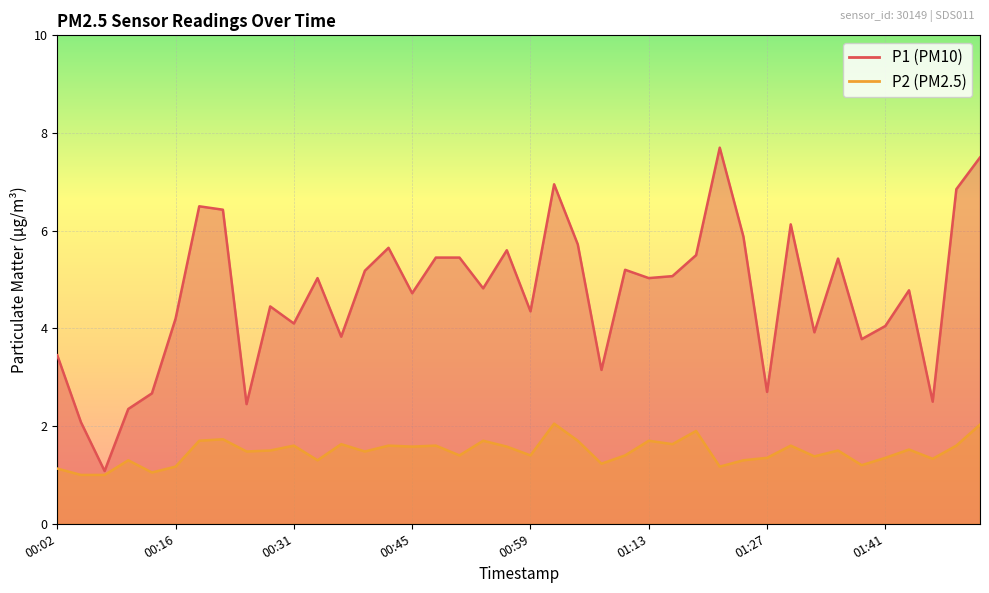

What is the difference between the second highest and minimum values in the P2 series?

1.0